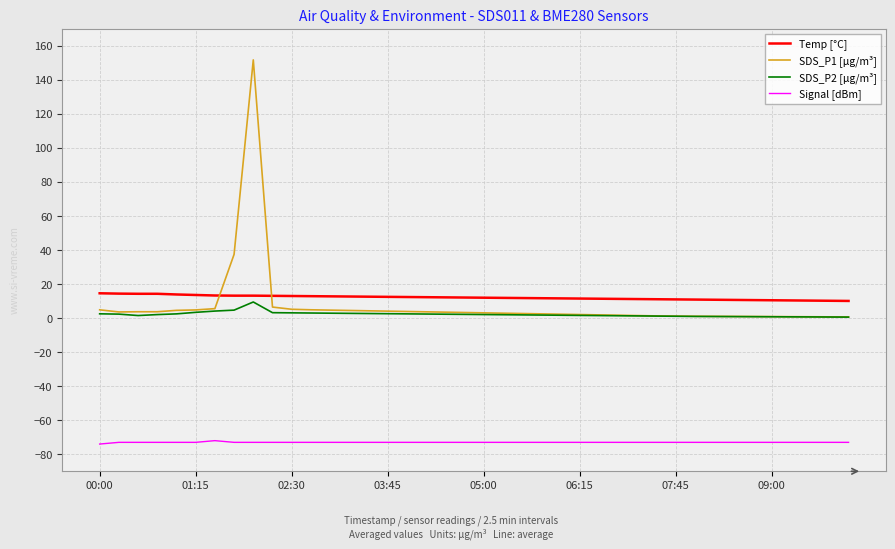

Which series has the widest spread of values?

SDS_P1 [µg/m³]